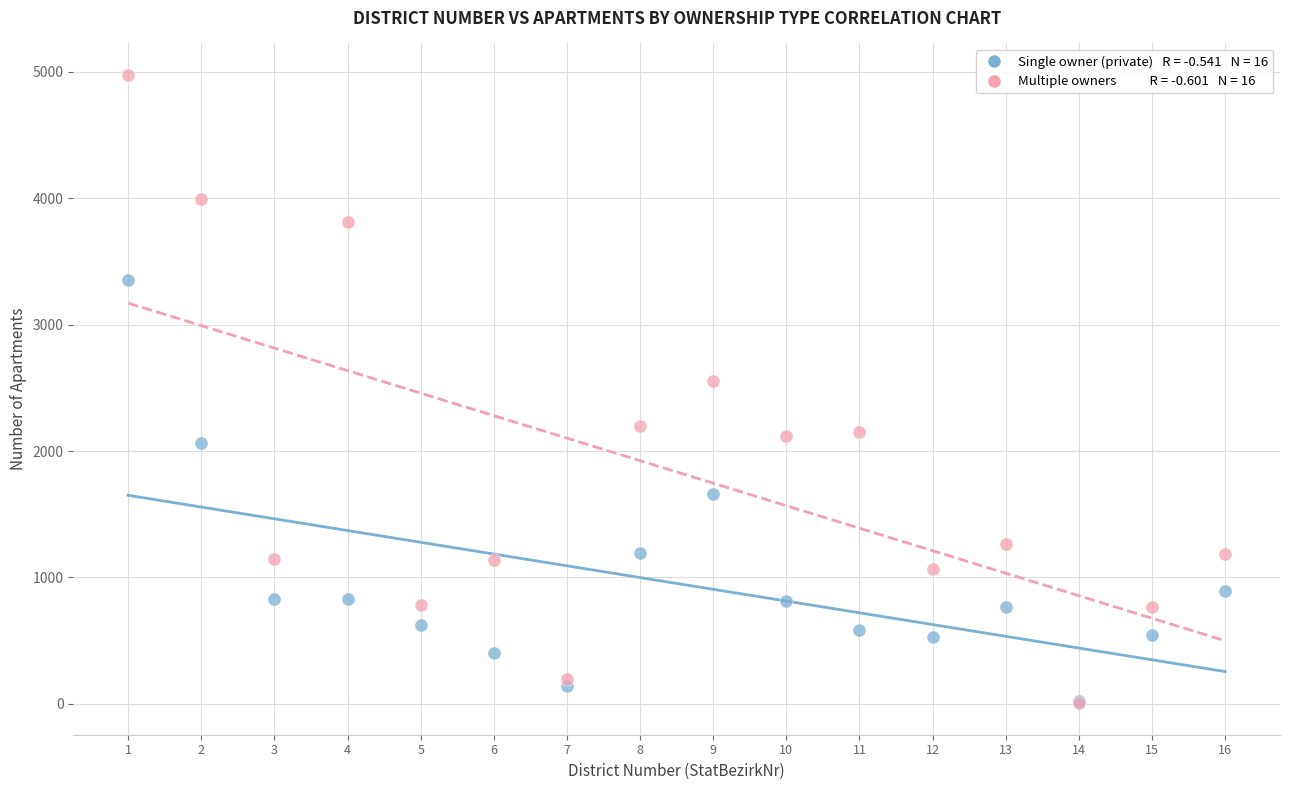

Across all series, what Y value is closest to 2490?

2552